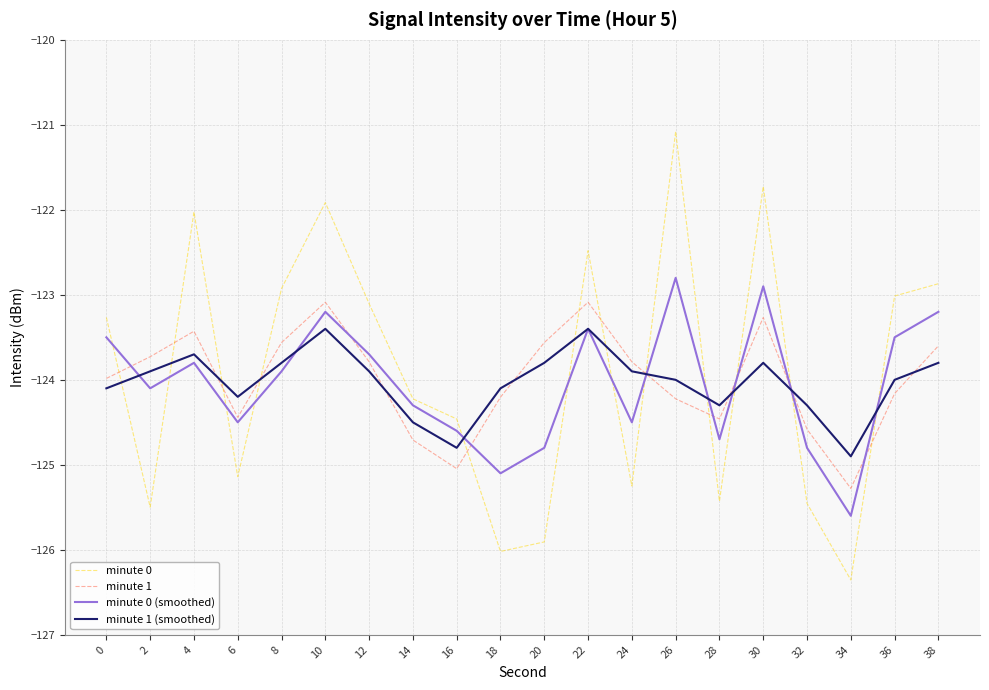

What is the total value across all series at 6?

-498.3